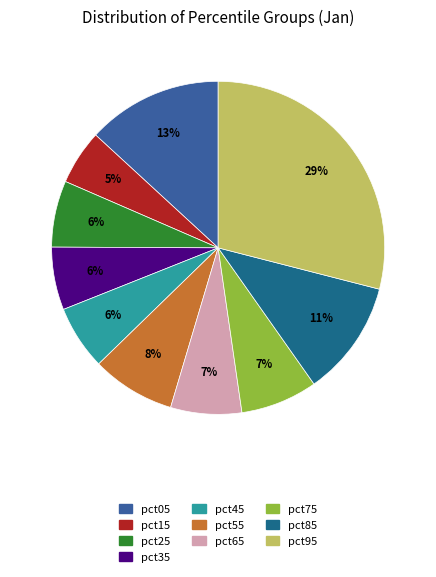

To the nearest percent, what is the difference between the largest and smallest slice percentages?

24%